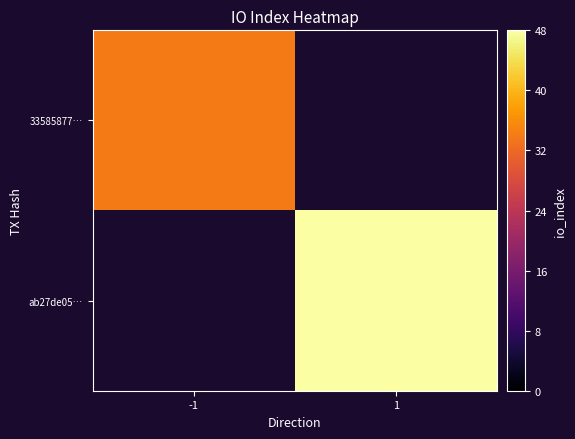

The value of 33585877… at -1 is 34.0. True or false?

True